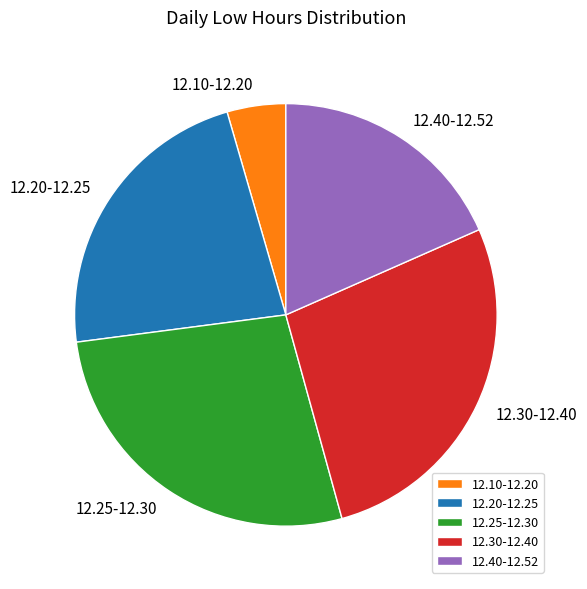

Which category has the smallest portion of the pie?

12.10-12.20